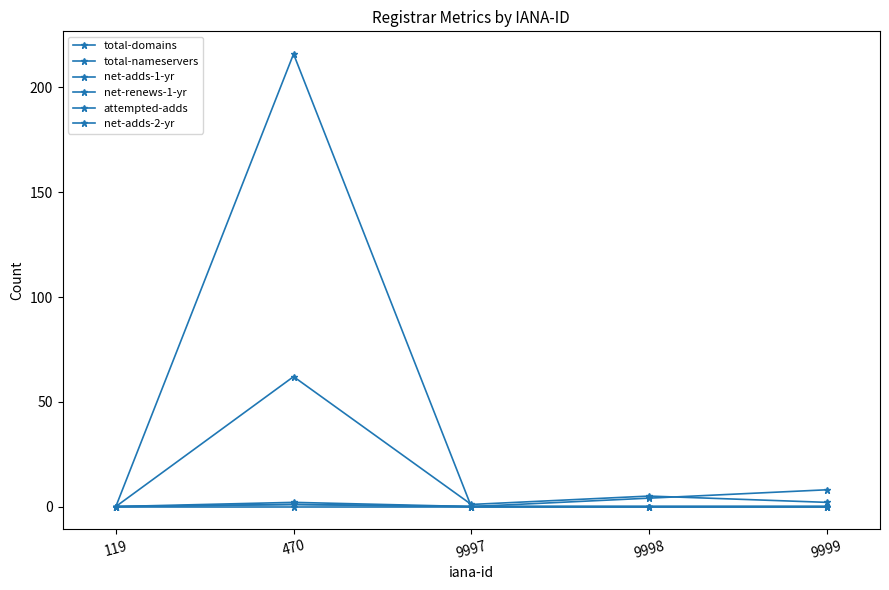

Does the chart have visible grid lines?

No